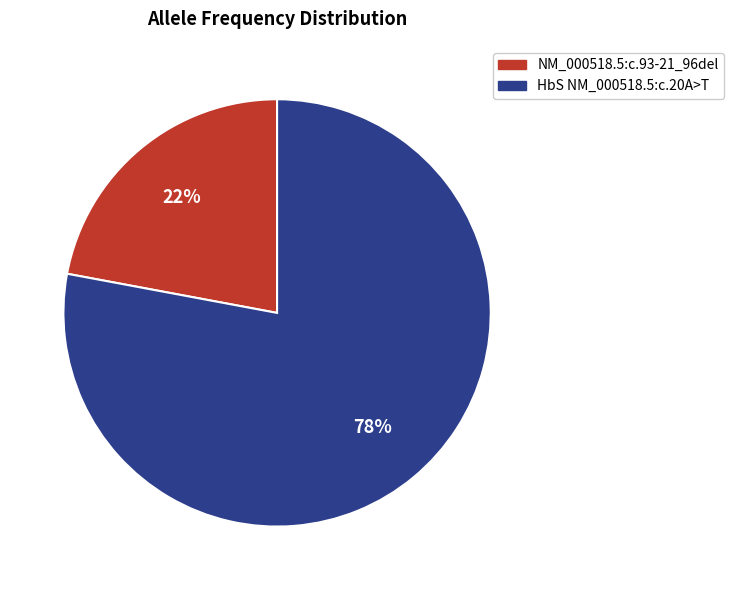

Is the sum of HbS NM_000518.5:c.20A>T and NM_000518.5:c.93-21_96del greater than half?

Yes